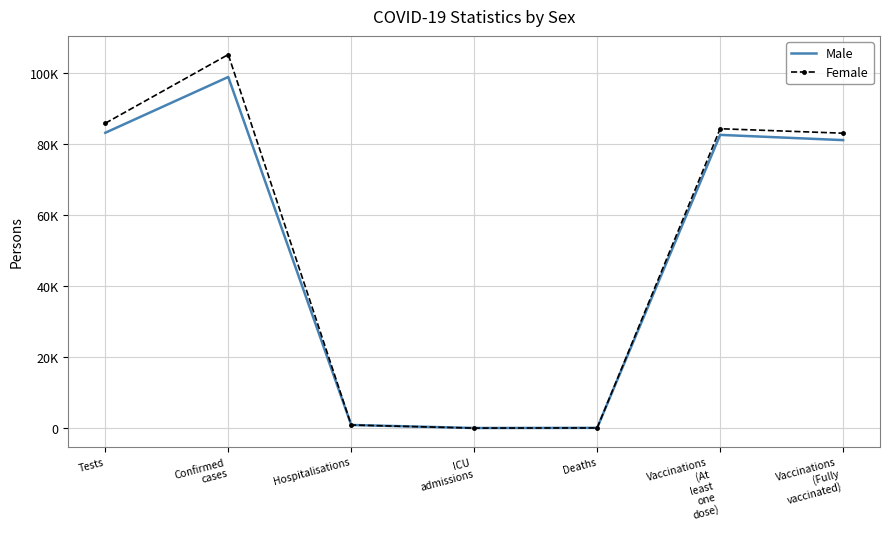

What are all the series names shown in the legend?

Male, Female